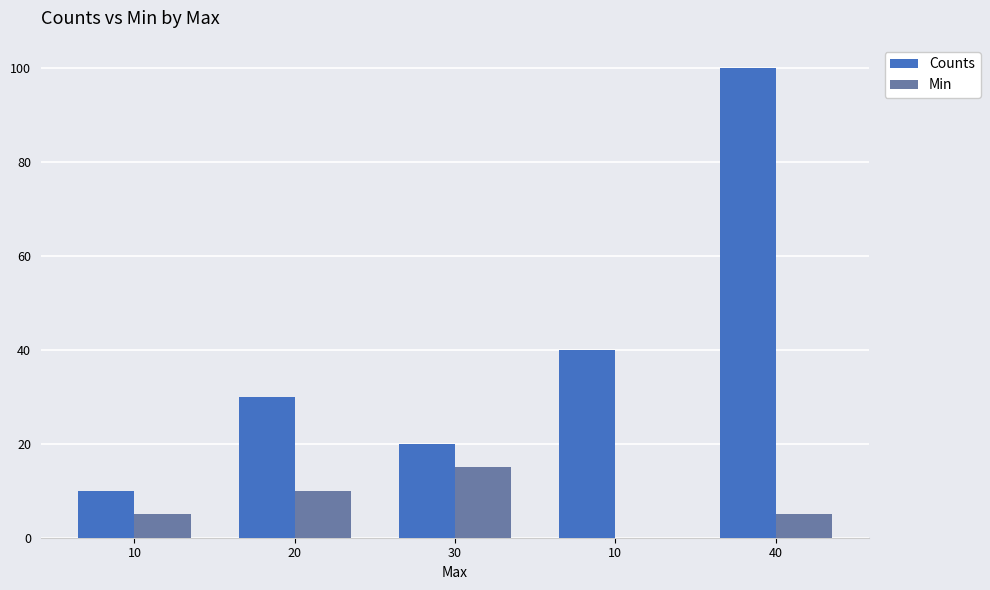

At how many categories does at least one series exceed 3?

5